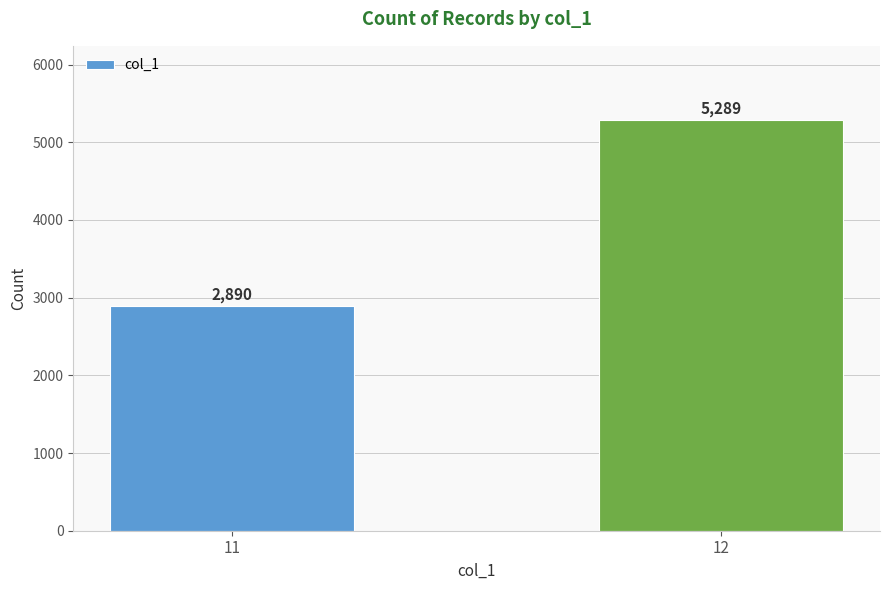

Reading left to right, list all the values displayed in this chart.

2890	5289